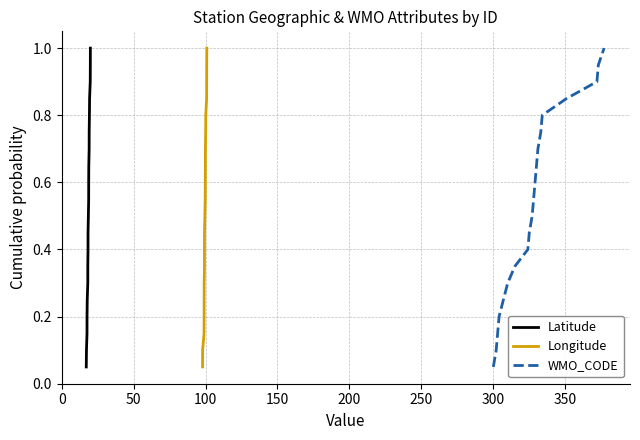

What is the maximum value for Longitude?

1.0